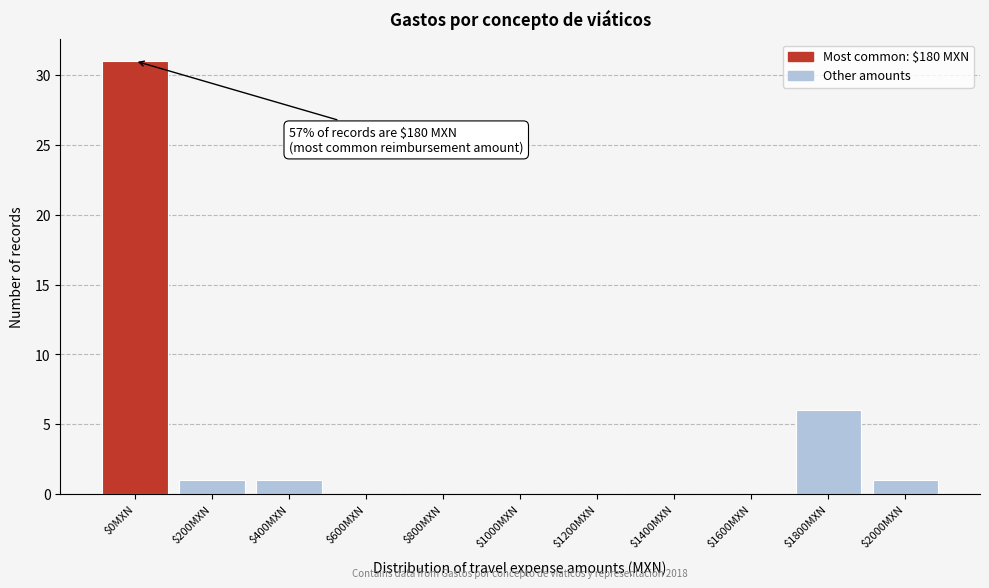

What is the sum of all values?

40